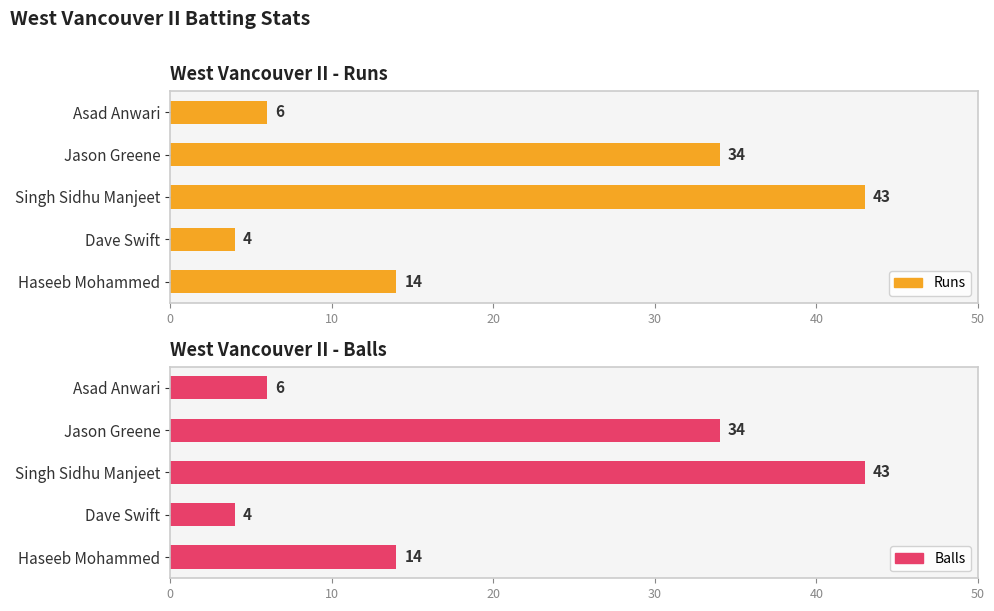

List the series in order of their peak value, highest first.

Runs, Balls